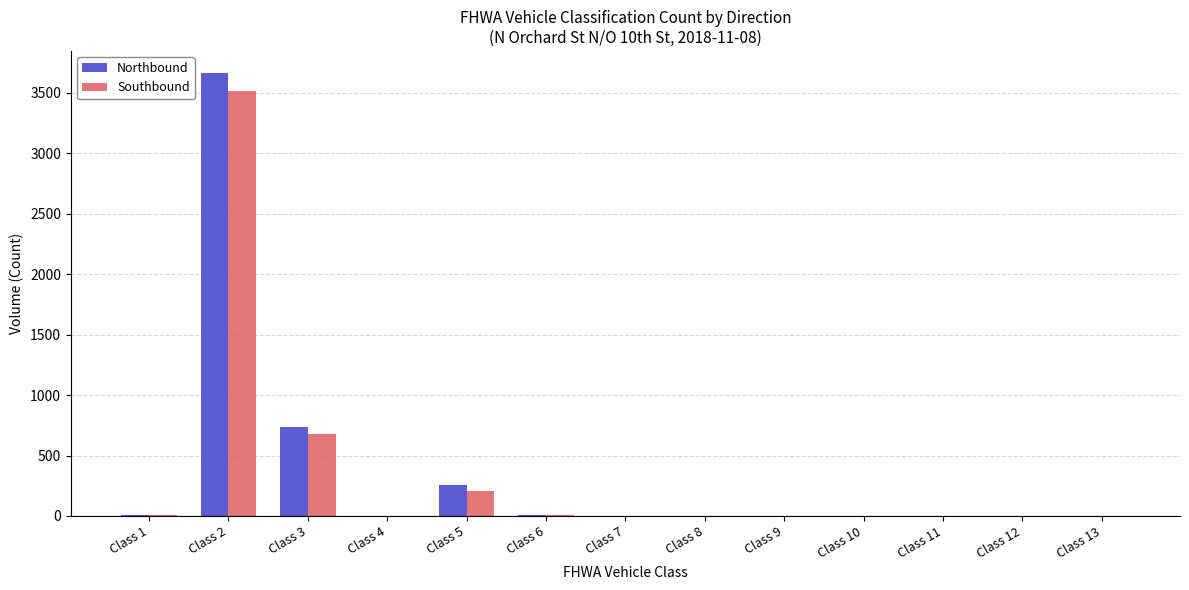

Which series changed the most between Class 2 and Class 7?

Northbound